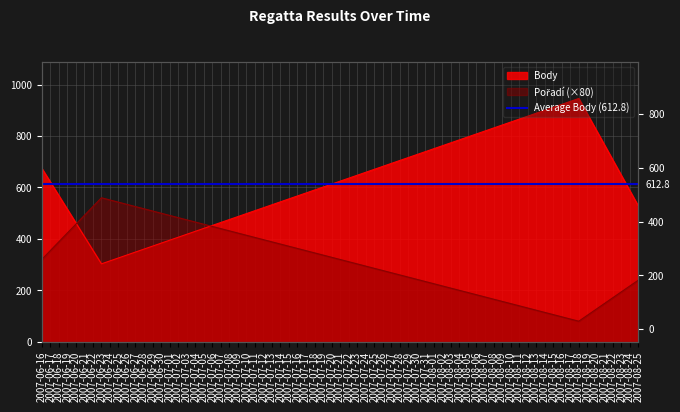

How many distinct data groups are displayed?

2